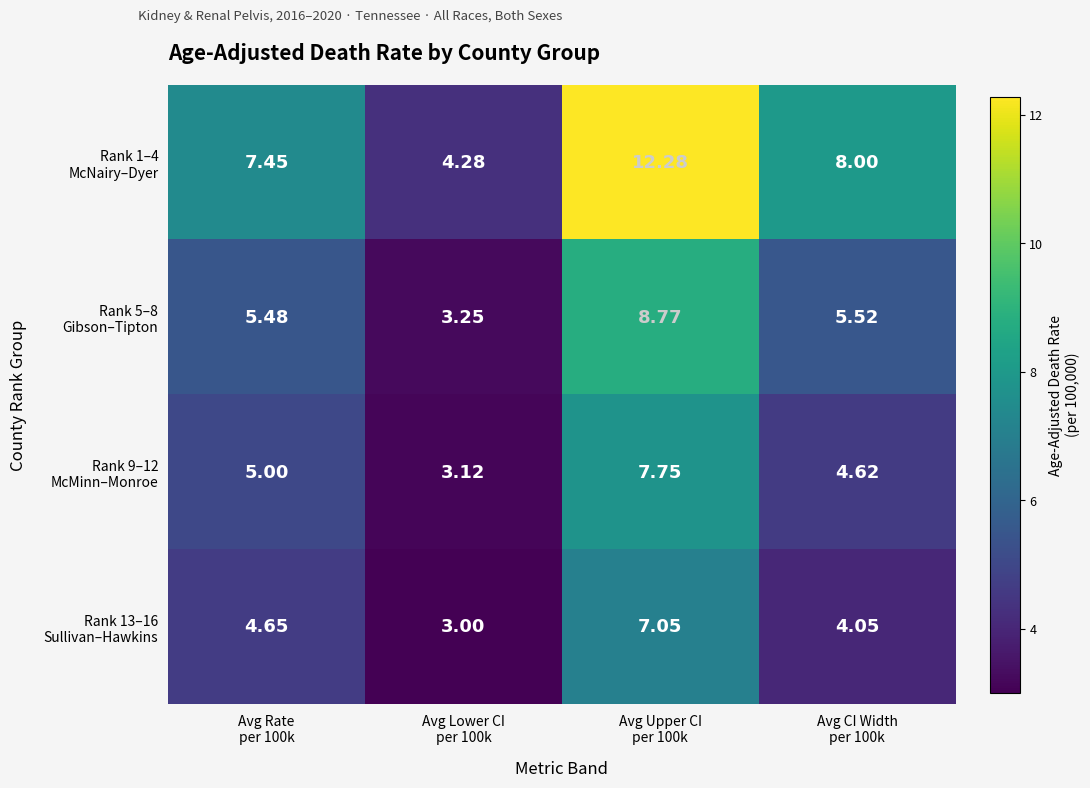

Count the number of categories in the chart.

4